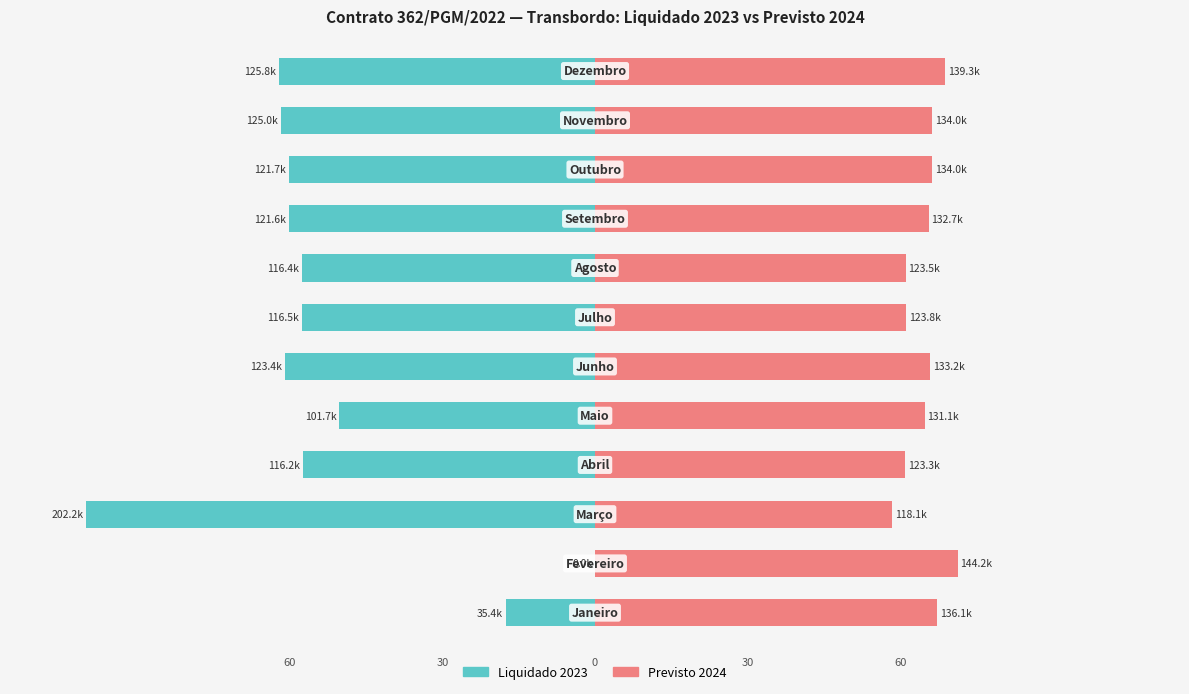

What is the difference between the second highest and minimum values in the Previsto 2024 series?

10.5